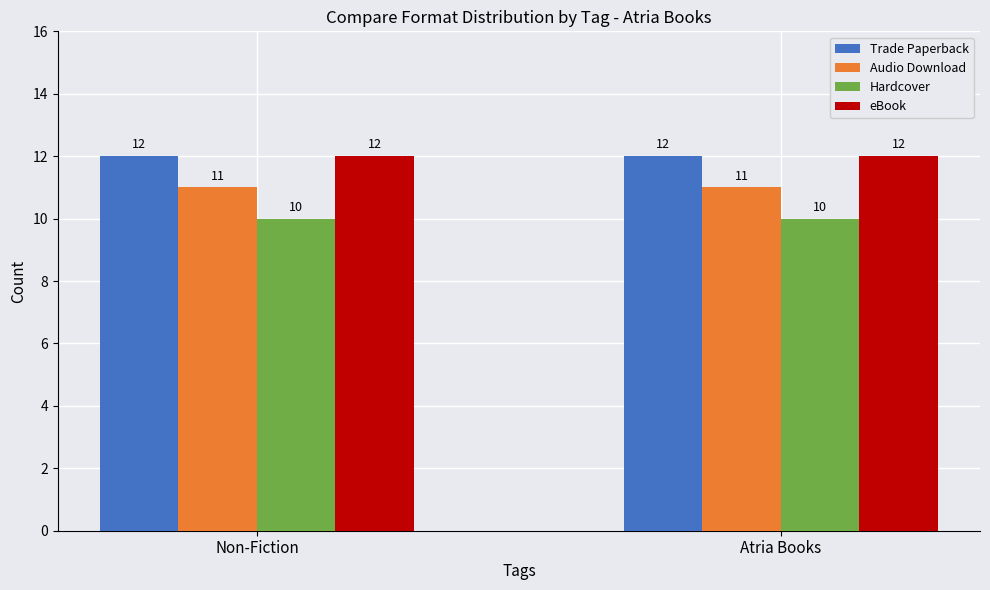

Count the number of data series in this chart.

4